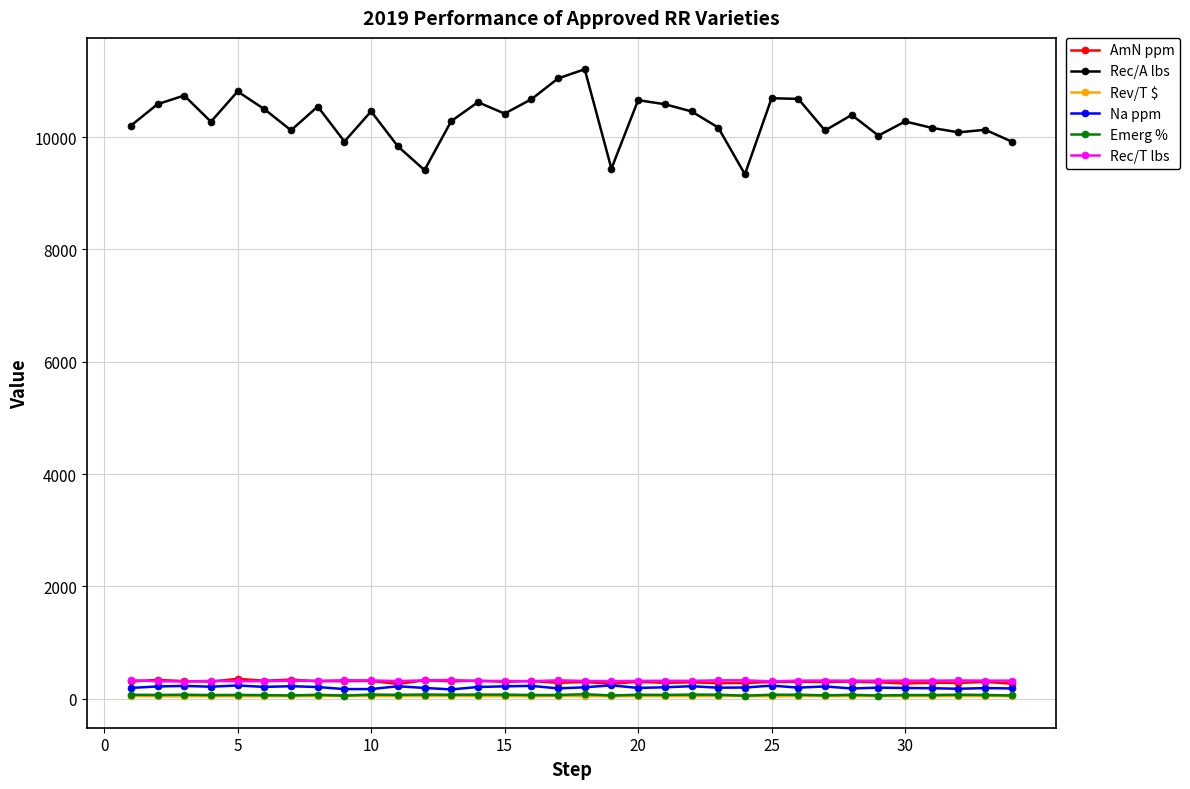

What is the maximum value shown in the chart?

11210.0